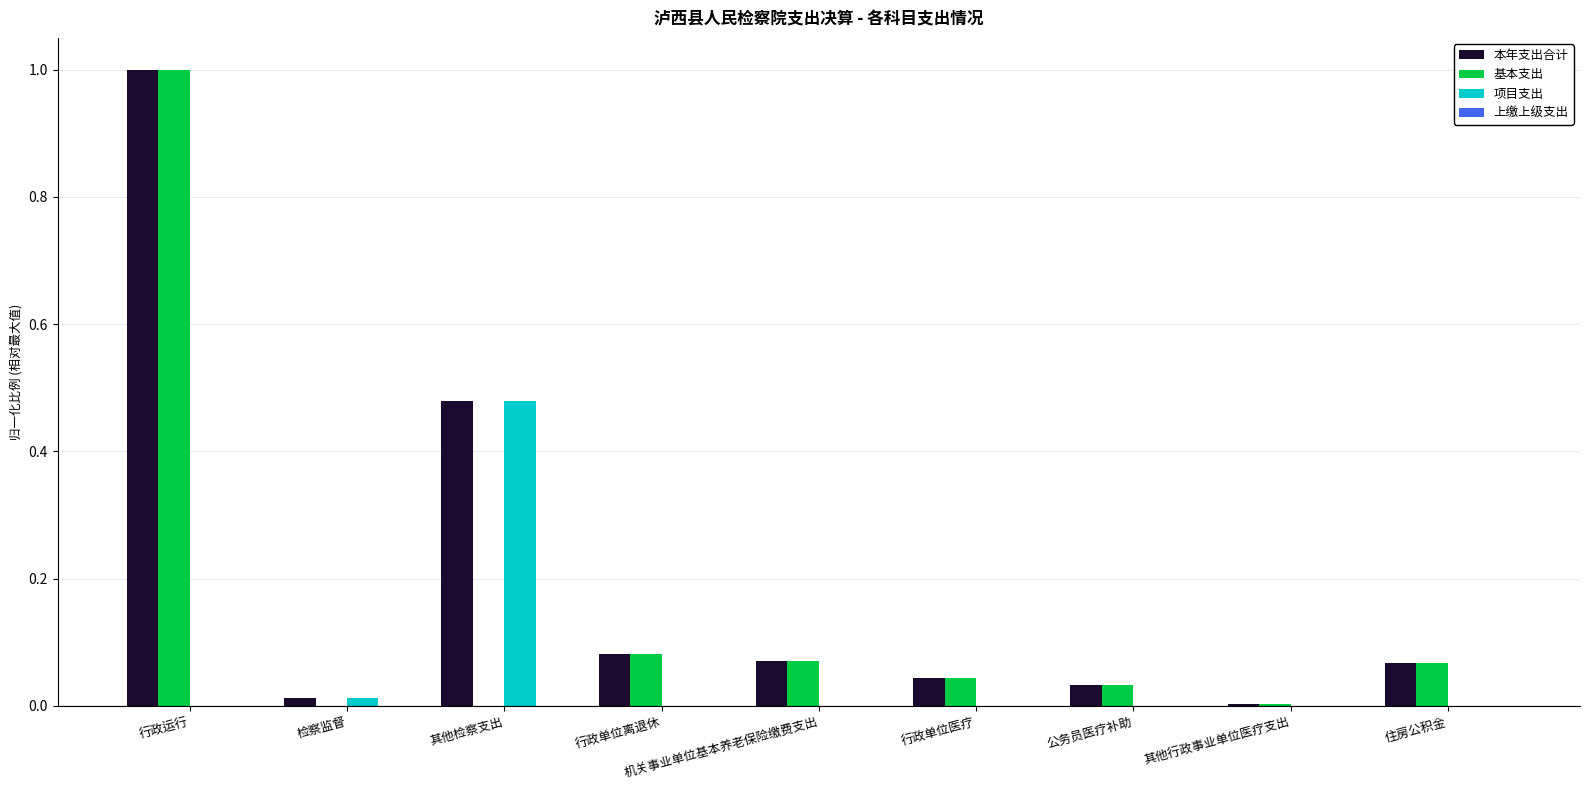

Which series has the largest total across all categories?

本年支出合计